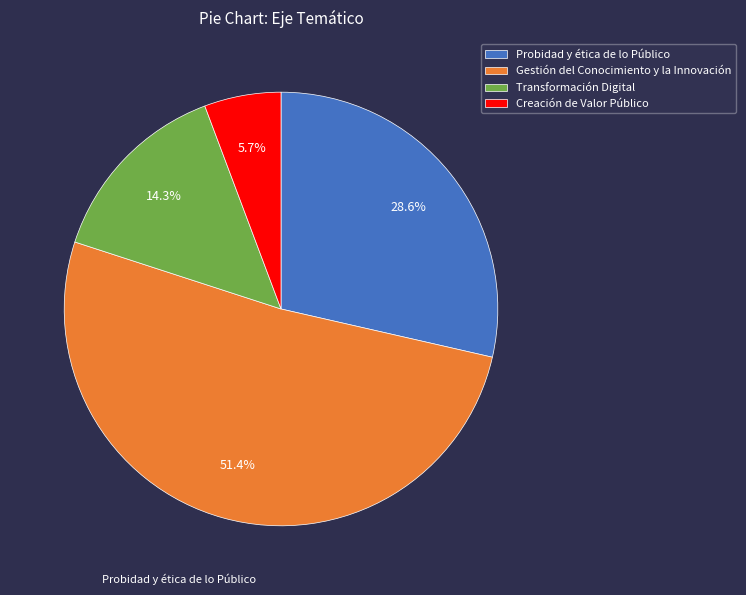

Which category has the smallest portion of the pie?

Creación de Valor Público